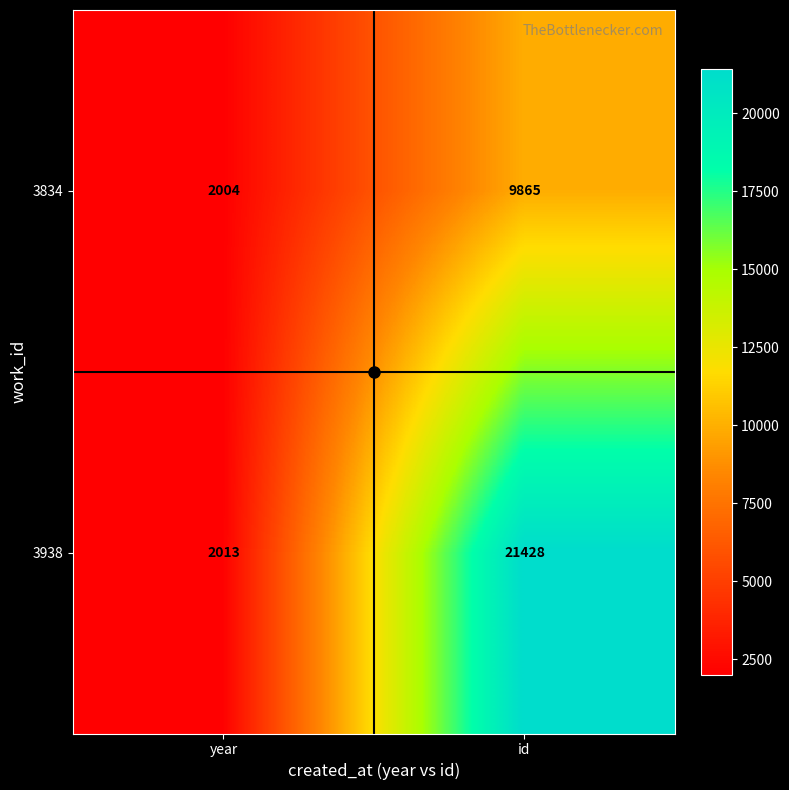

Which series changed the most between year and id?

3938